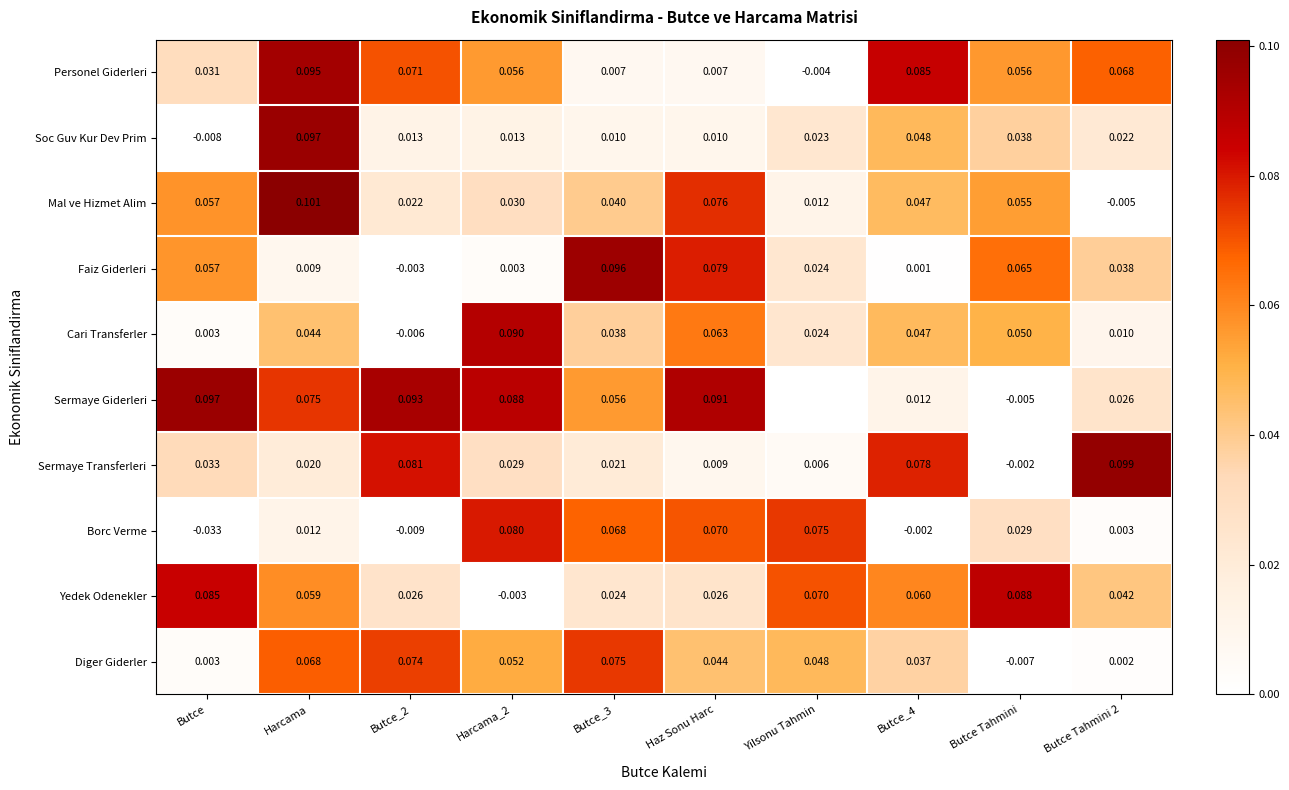

Rank the series at Butce Tahmini from highest to lowest value.

Yedek Odenekler, Faiz Giderleri, Personel Giderleri, Mal ve Hizmet Alim, Cari Transferler, Soc Guv Kur Dev Prim, Borc Verme, Sermaye Transferleri, Sermaye Giderleri, Diger Giderler